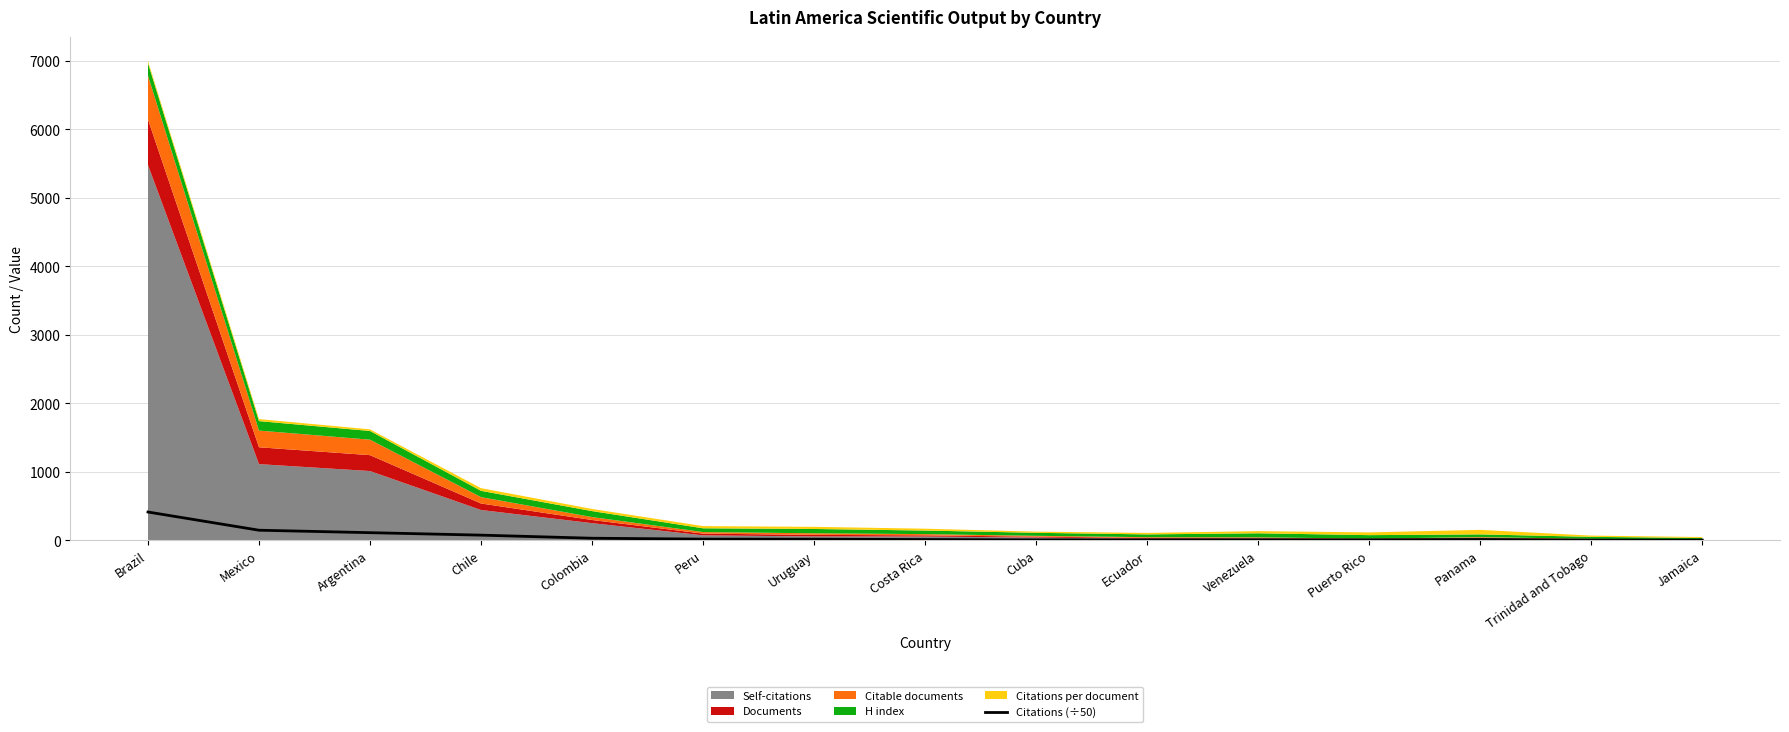

Between Chile and Brazil, which is larger?

Brazil